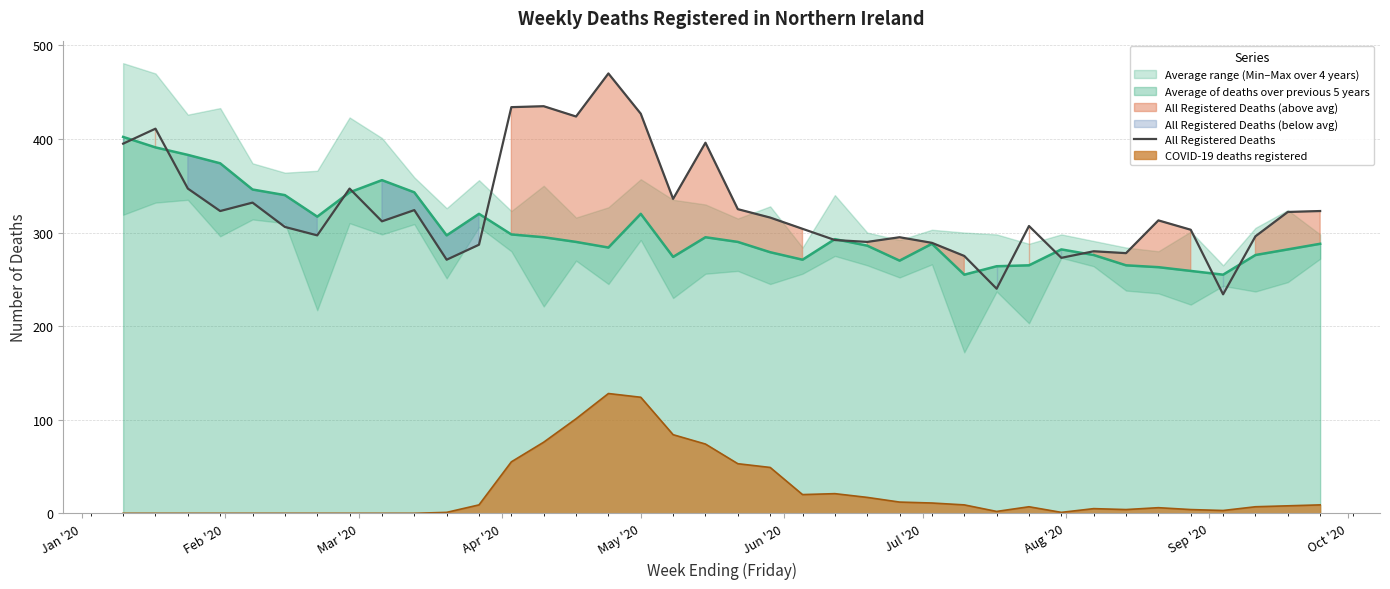

How many data points are above 313?

18